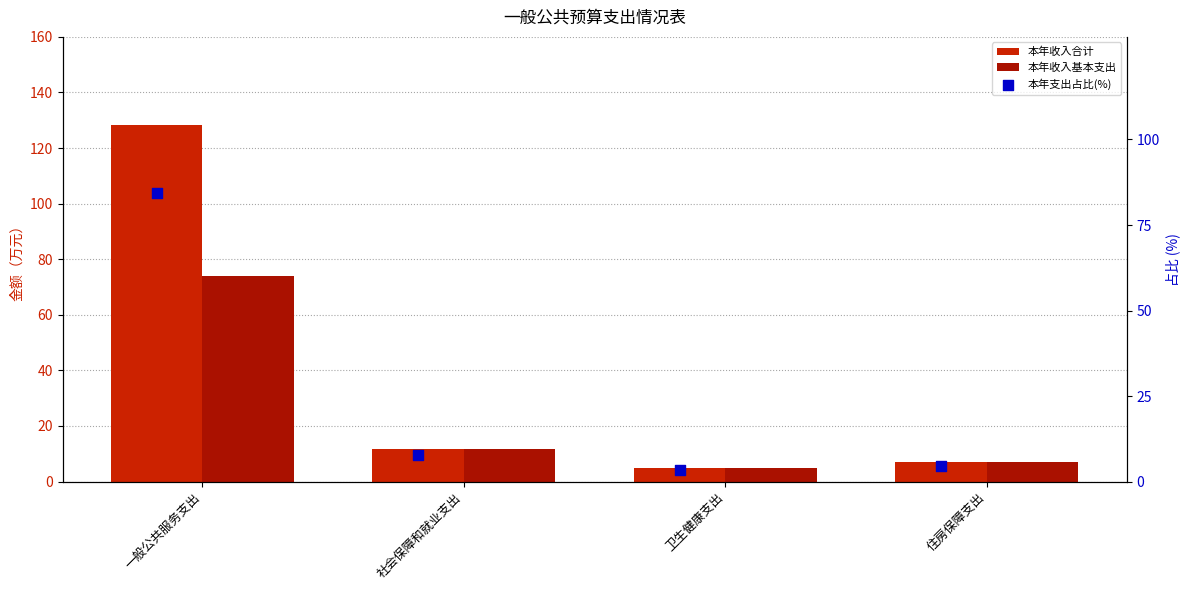

At how many categories does at least one series exceed 4?

4